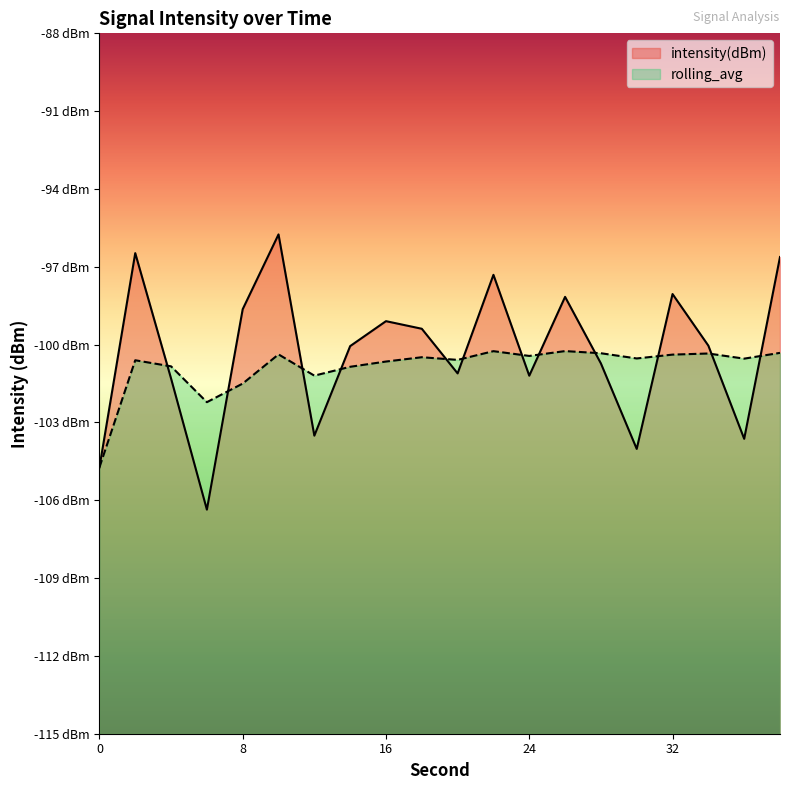

What is the highest value of the rolling_avg series?

-100.2